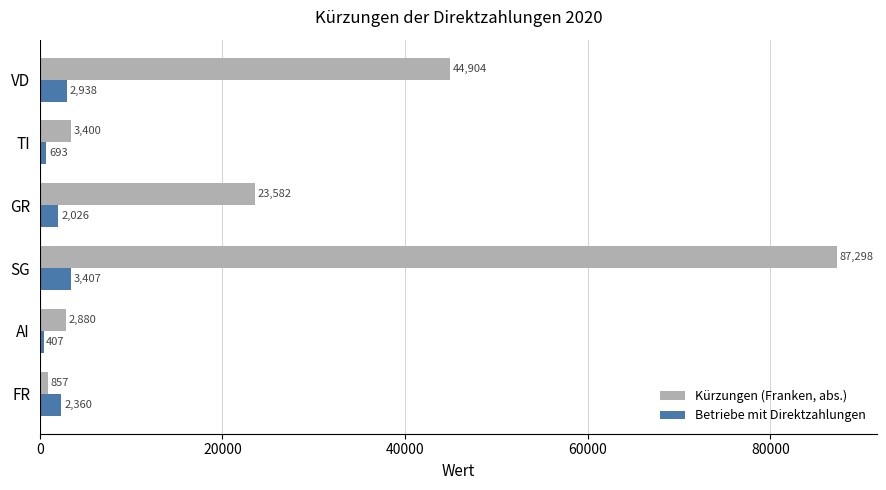

Which series changed the most between SG and TI?

Kürzungen (Franken, abs.)